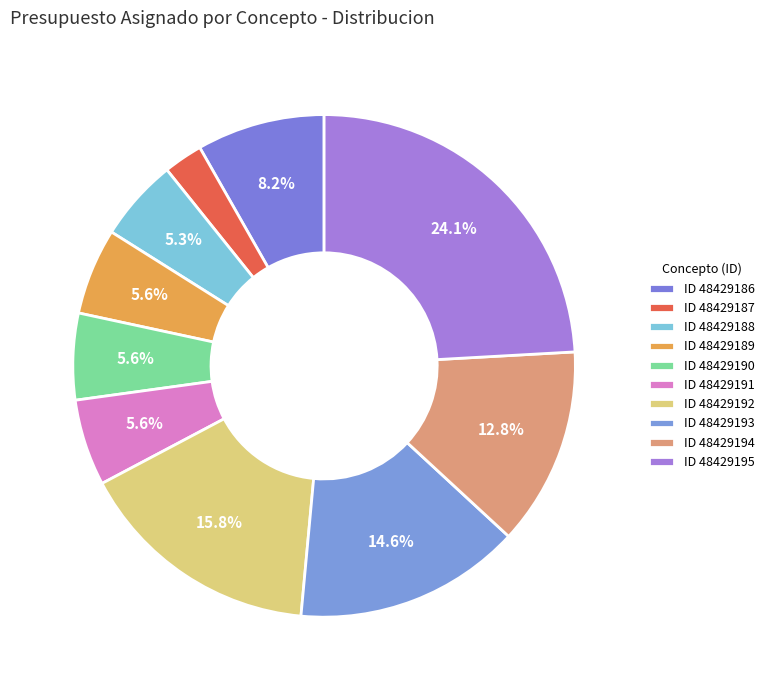

How many slices are in this pie chart?

10